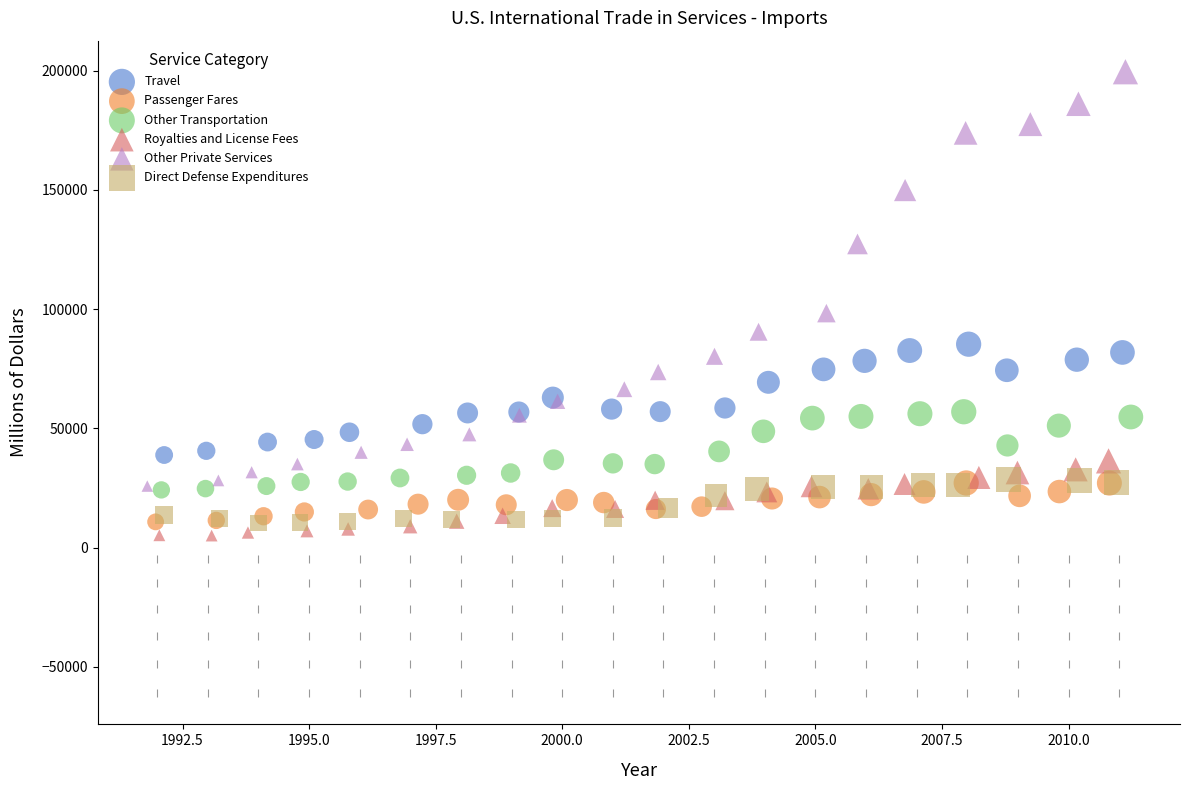

Which series reaches the maximum Y coordinate?

Other Private Services